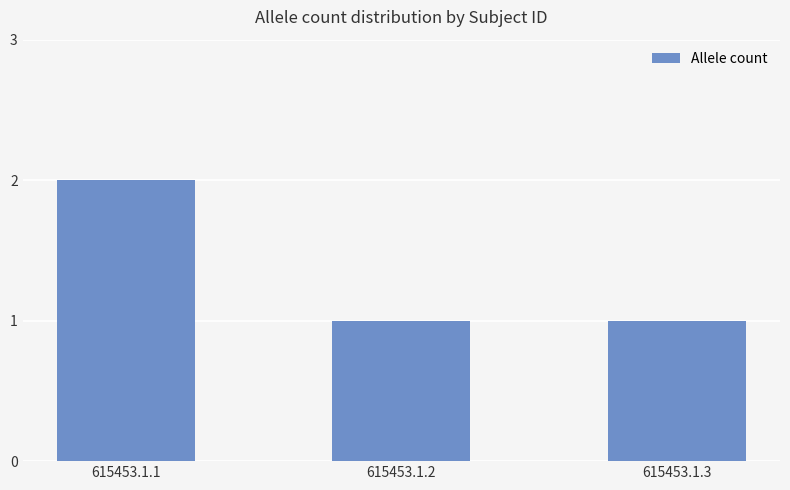

Is it true that the value at 615453.1.3 is 0?

False